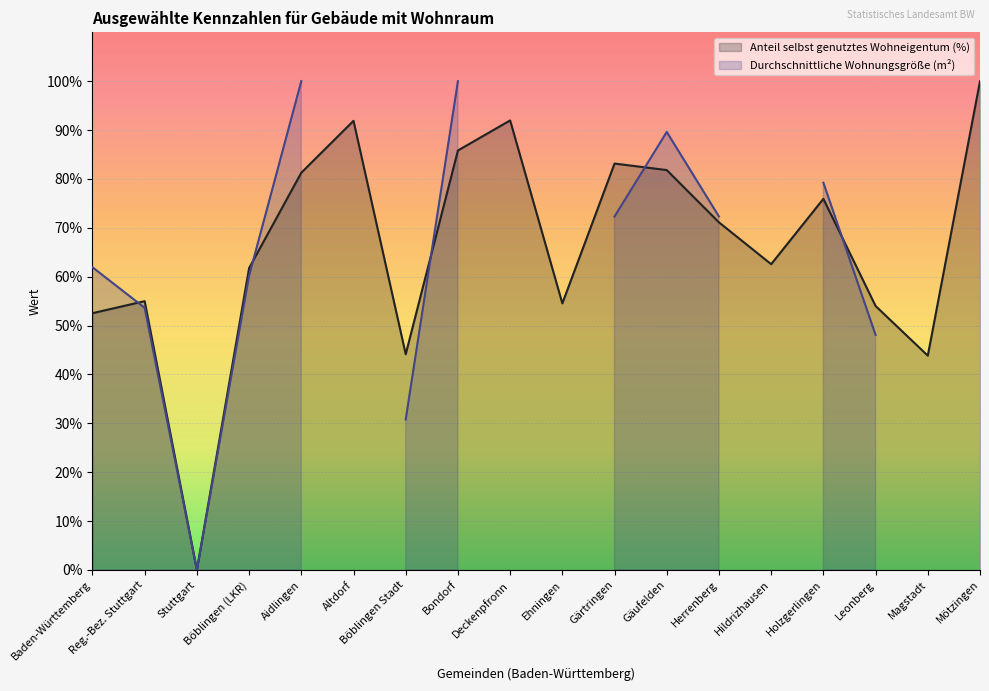

Is it true that the value at Magstadt is 26.0?

False